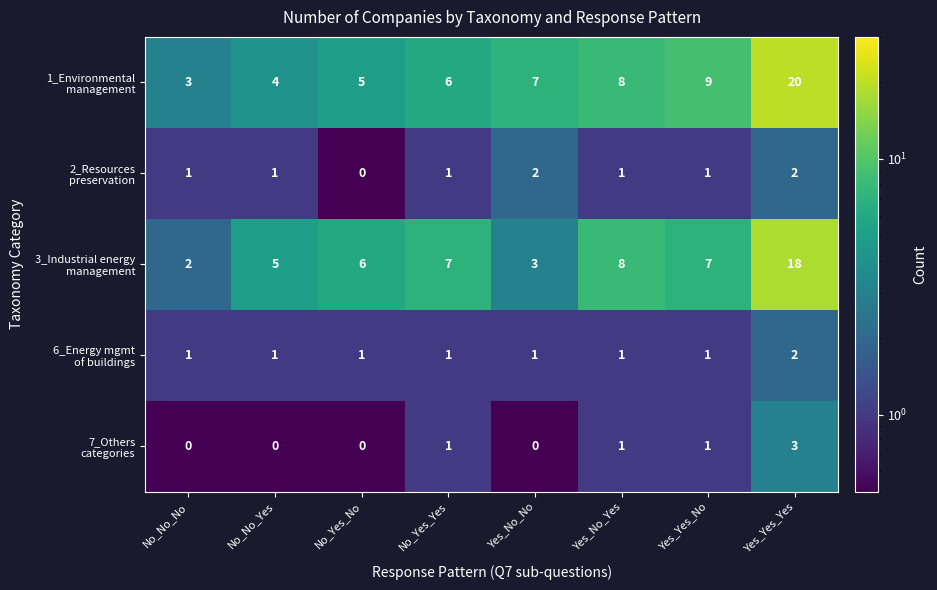

What is the minimum value shown in the chart?

0